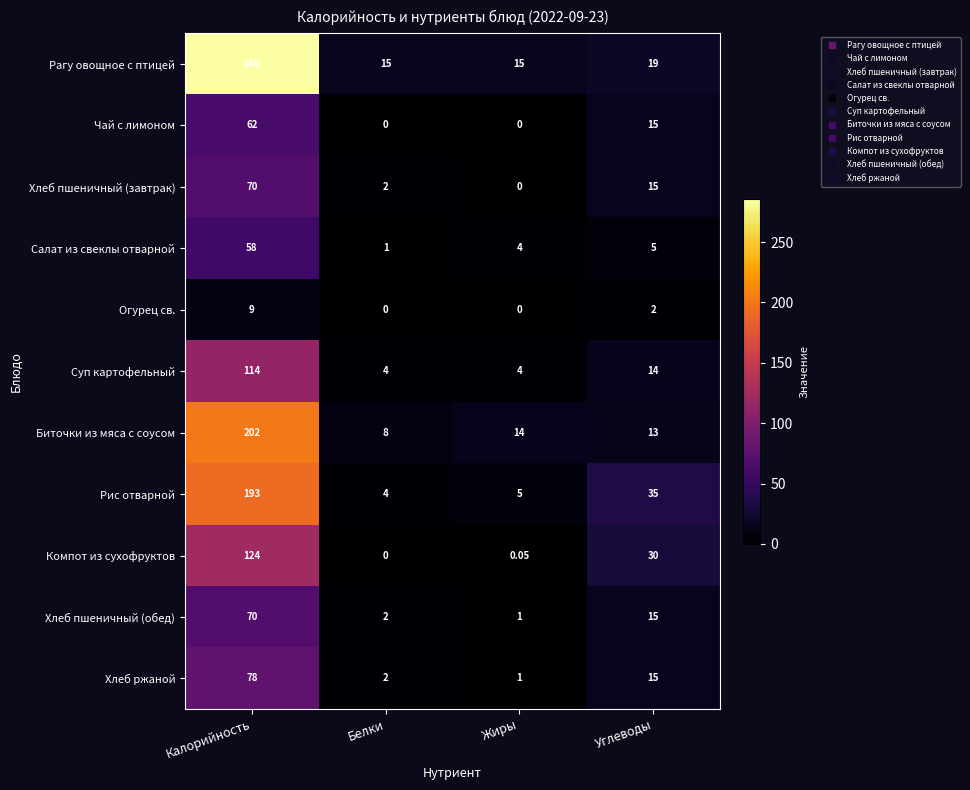

Count the number of categories in the chart.

4